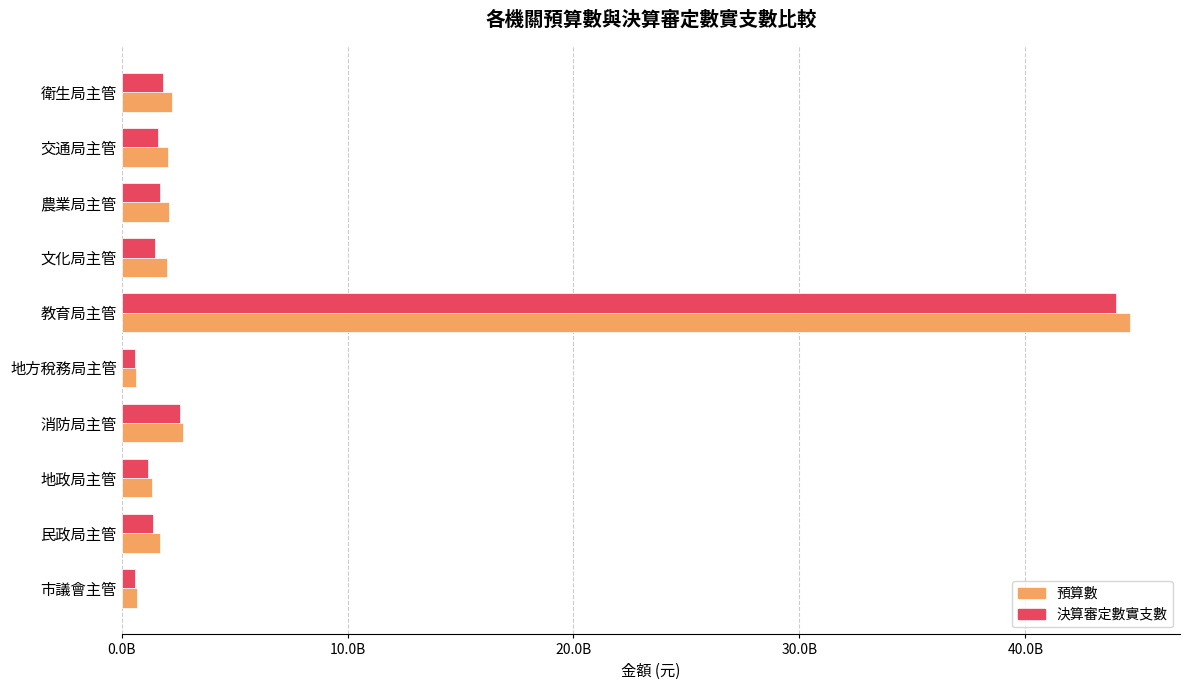

What are all the series names shown in the legend?

預算數, 決算審定數實支數